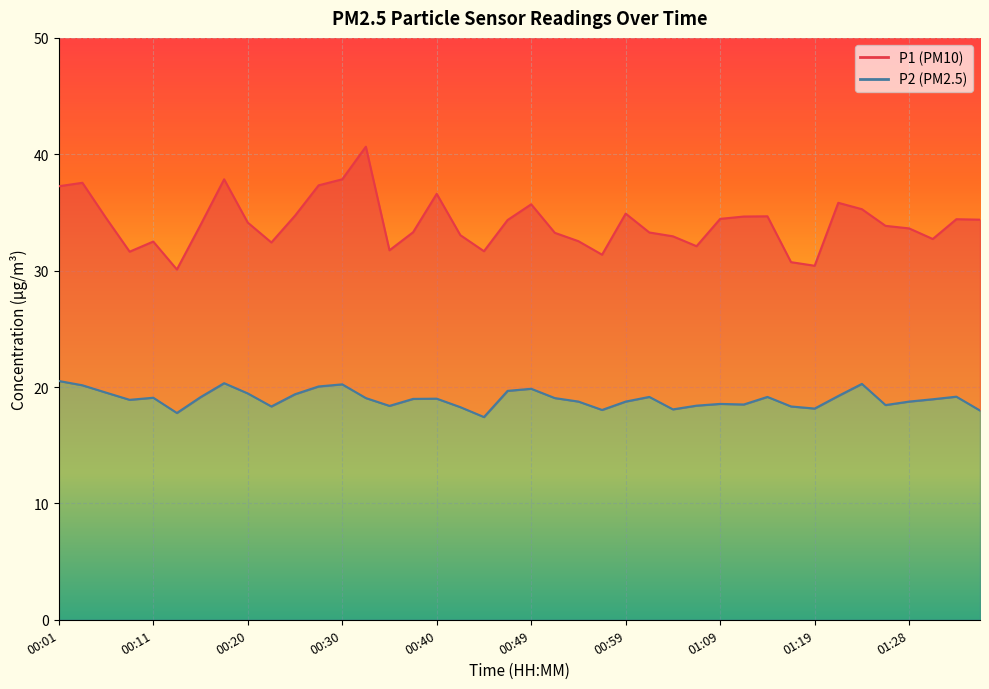

True or false: P2 and P1 cross at least once.

False